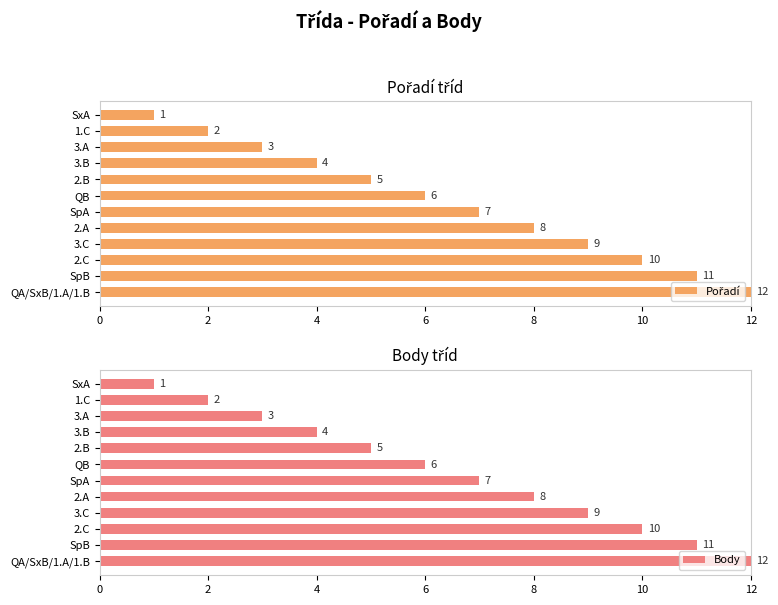

How many values in the Body series are below 7?

6